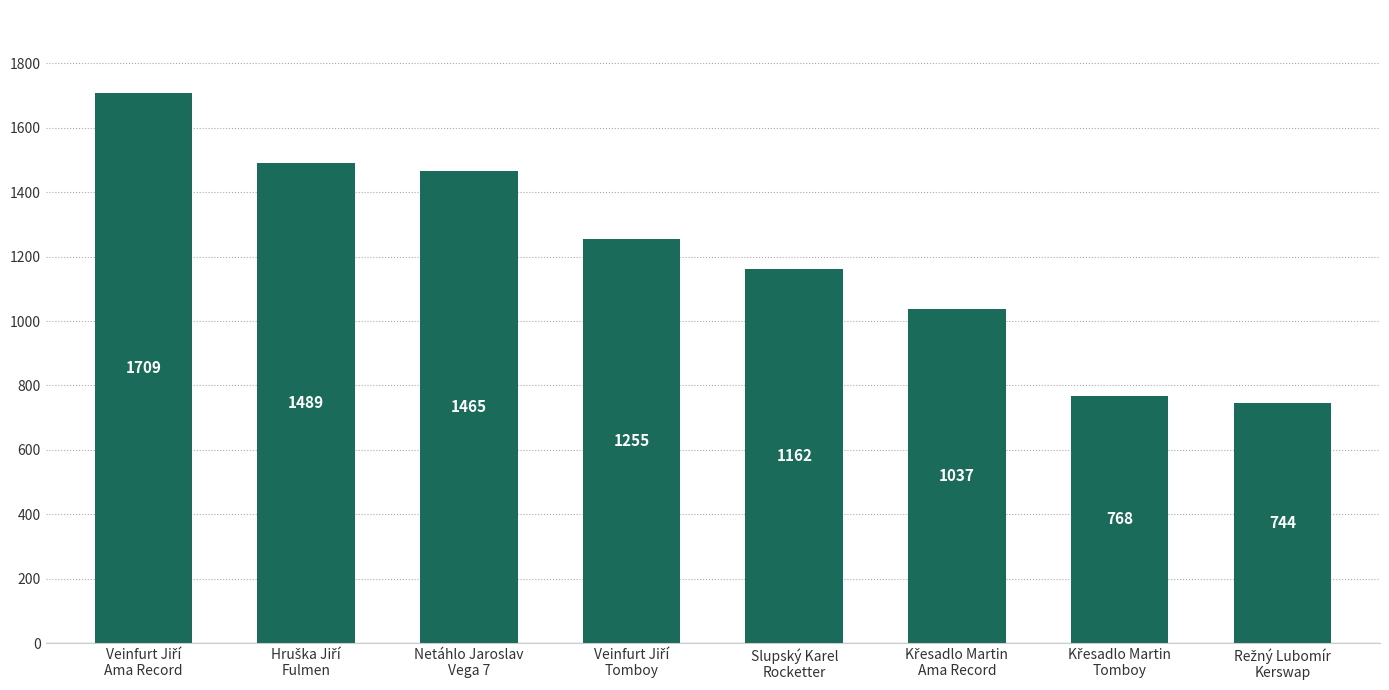

What is the value of the 8th bar from the left?

744